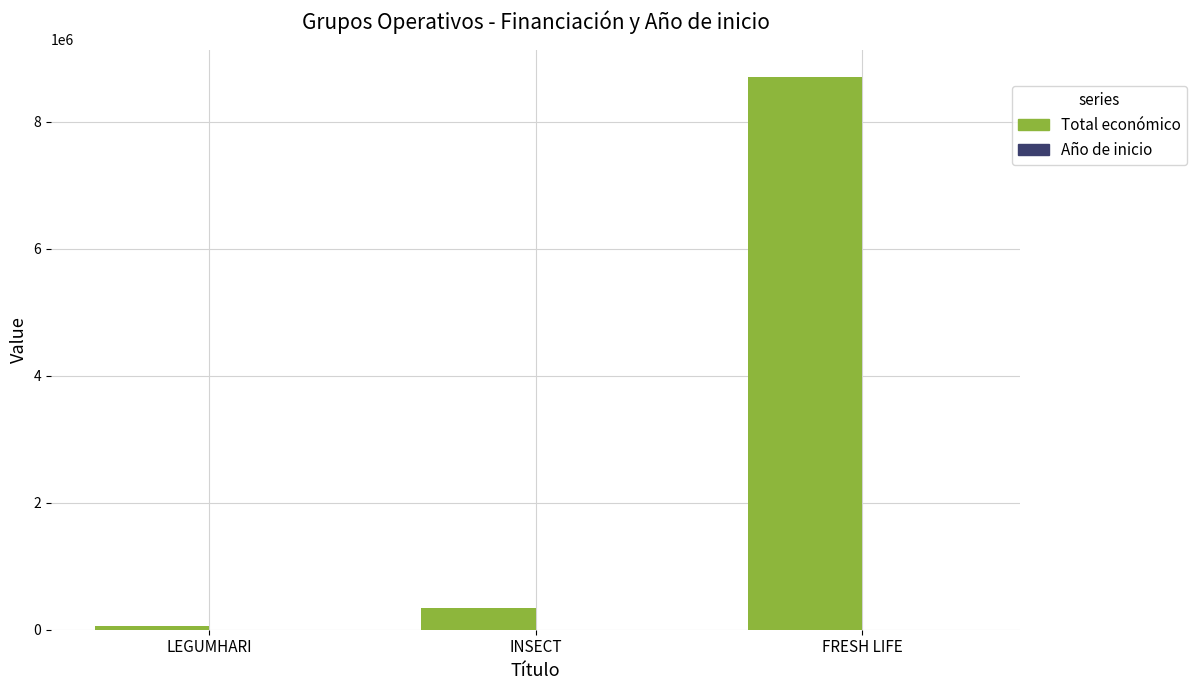

At which label is Total económico closest to 4379593?

INSECT